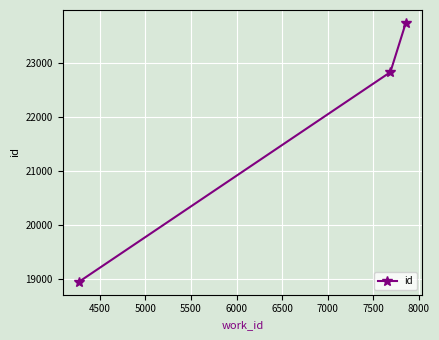

What is the average value?

21837